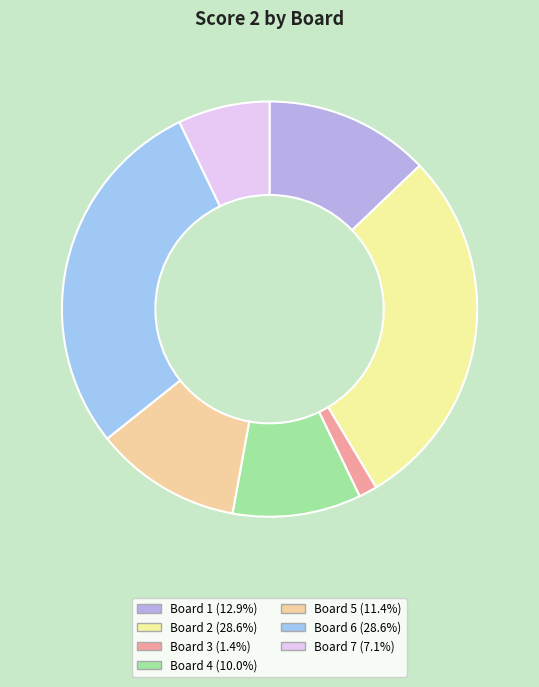

Which has a higher value, Board 1 or Board 2?

Board 2